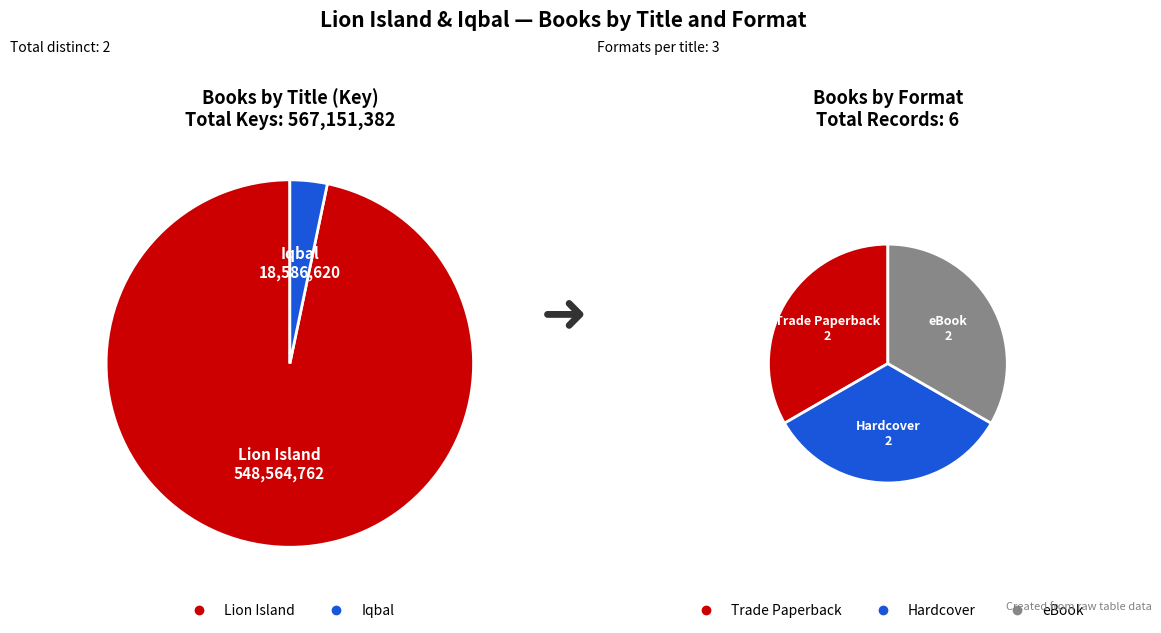

How many segments does this pie chart have?

2